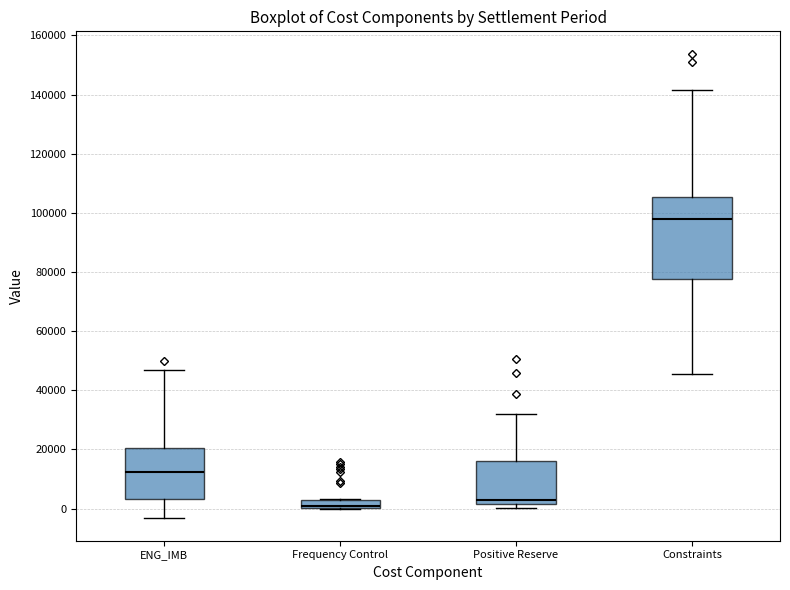

Comparing the boxes themselves (not the whiskers), which one is the tallest?

Constraints